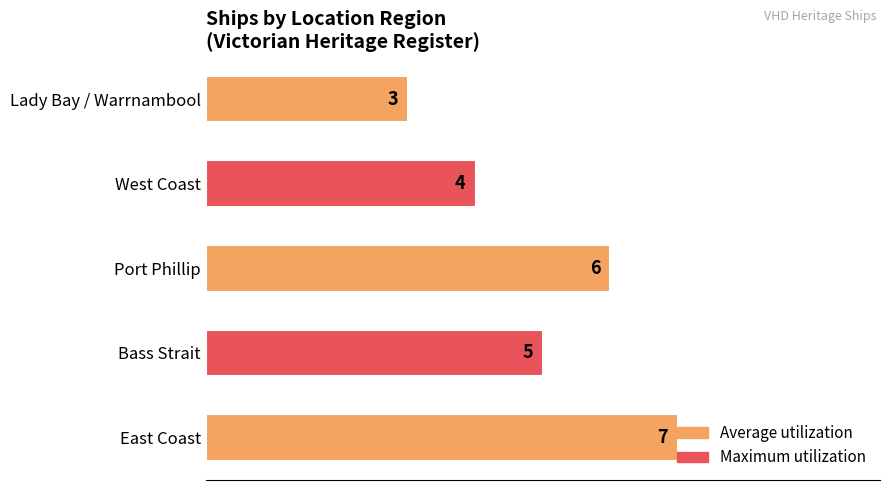

How many bars are there in total?

5